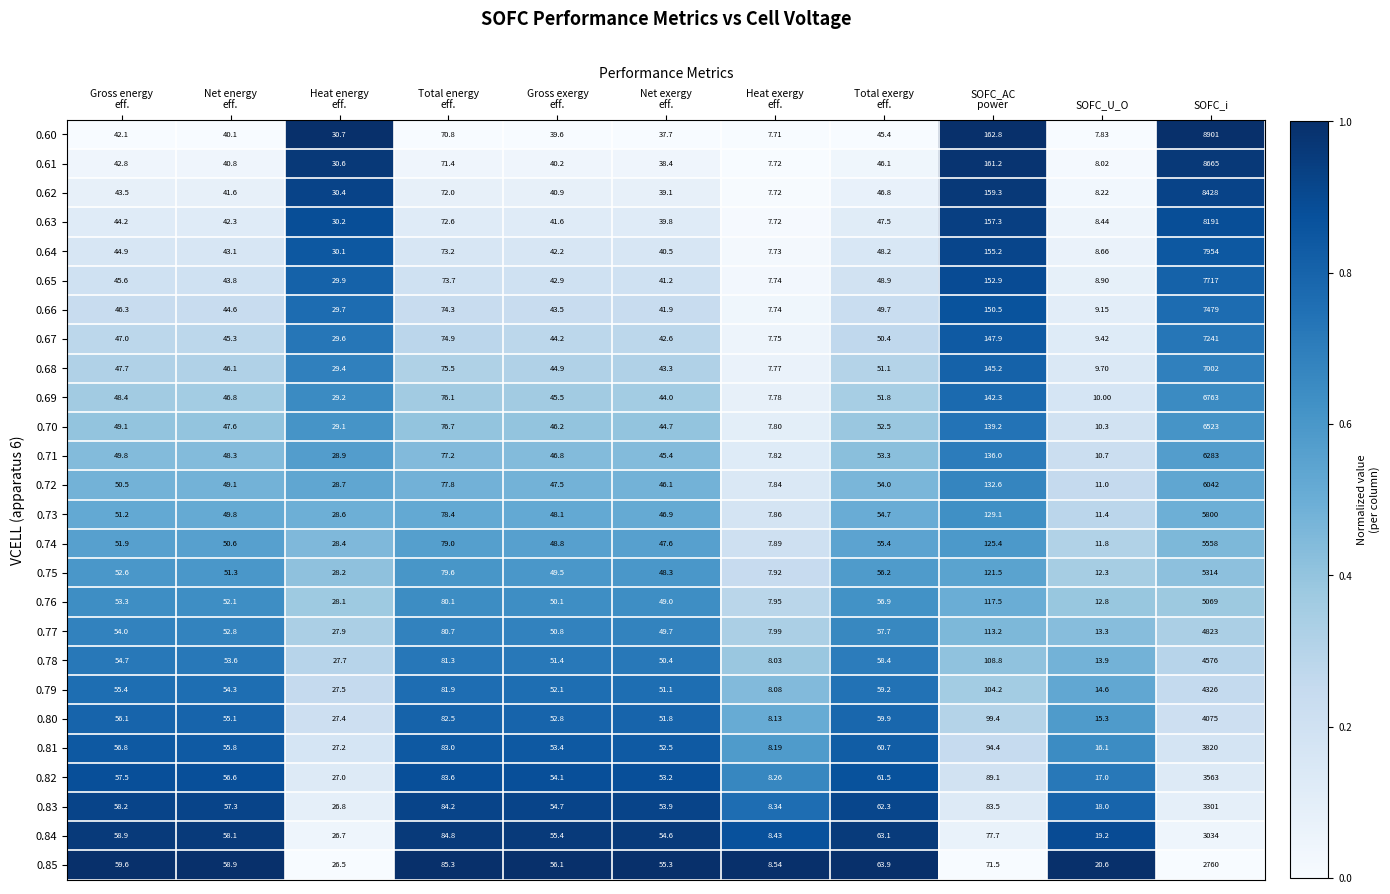

At which category is the sum across all series the highest?

SOFC_i